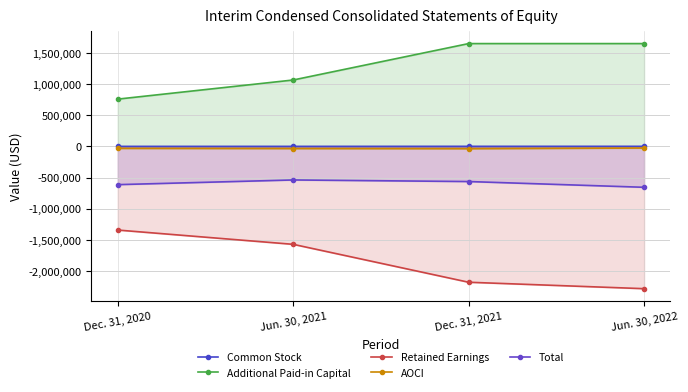

Reading left to right, extract all data points from this chart.

Common Stock: Dec. 31, 2020=1084	Jun. 30, 2021=1292	Dec. 31, 2021=1978	Jun. 30, 2022=1978
Additional Paid-in Capital: Dec. 31, 2020=760916	Jun. 30, 2021=1068320	Dec. 31, 2021=1653822	Jun. 30, 2022=1653822
Retained Earnings: Dec. 31, 2020=-1344101	Jun. 30, 2021=-1573664	Dec. 31, 2021=-2183207	Jun. 30, 2022=-2286658
AOCI: Dec. 31, 2020=-31806	Jun. 30, 2021=-34647	Dec. 31, 2021=-36809	Jun. 30, 2022=-25771
Total: Dec. 31, 2020=-613907	Jun. 30, 2021=-538699	Dec. 31, 2021=-564216	Jun. 30, 2022=-656629